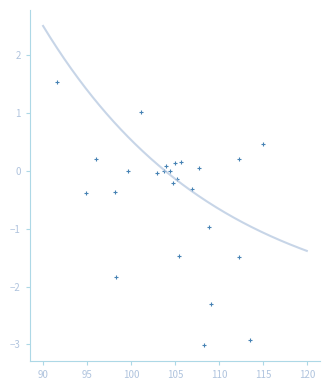

What is the range of X values (max minus min)?

23.5